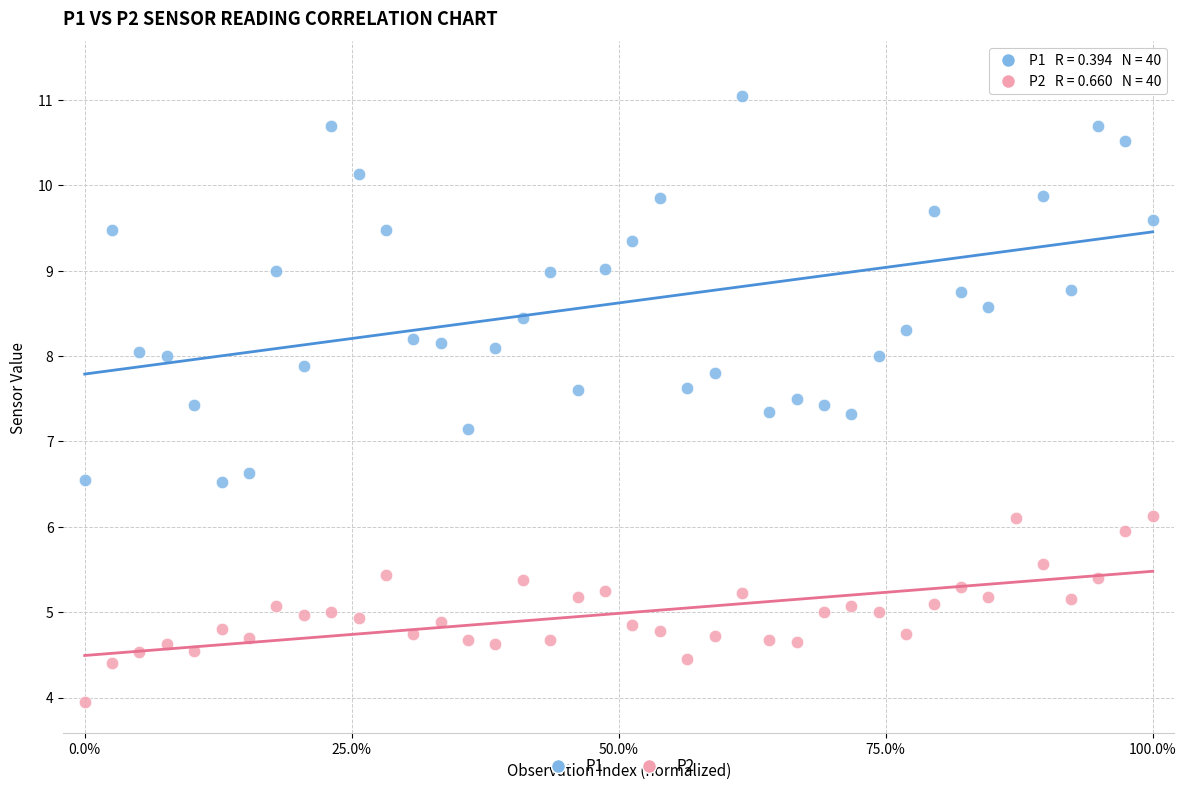

Across all data points, what is the range of Y values (max minus min)?

7.4